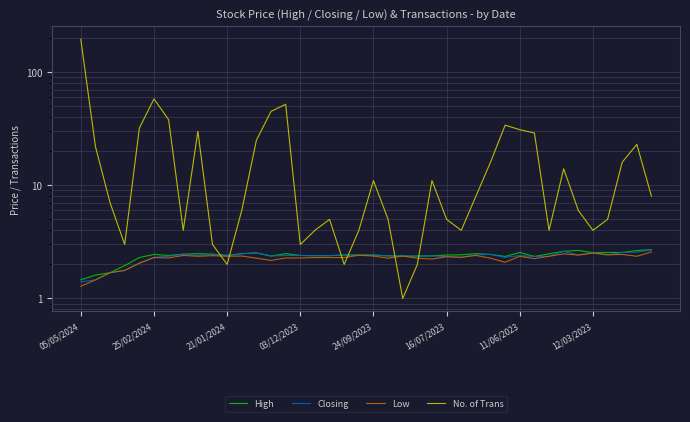

What is the difference between the maximum and second lowest values in the Closing series?

1.2